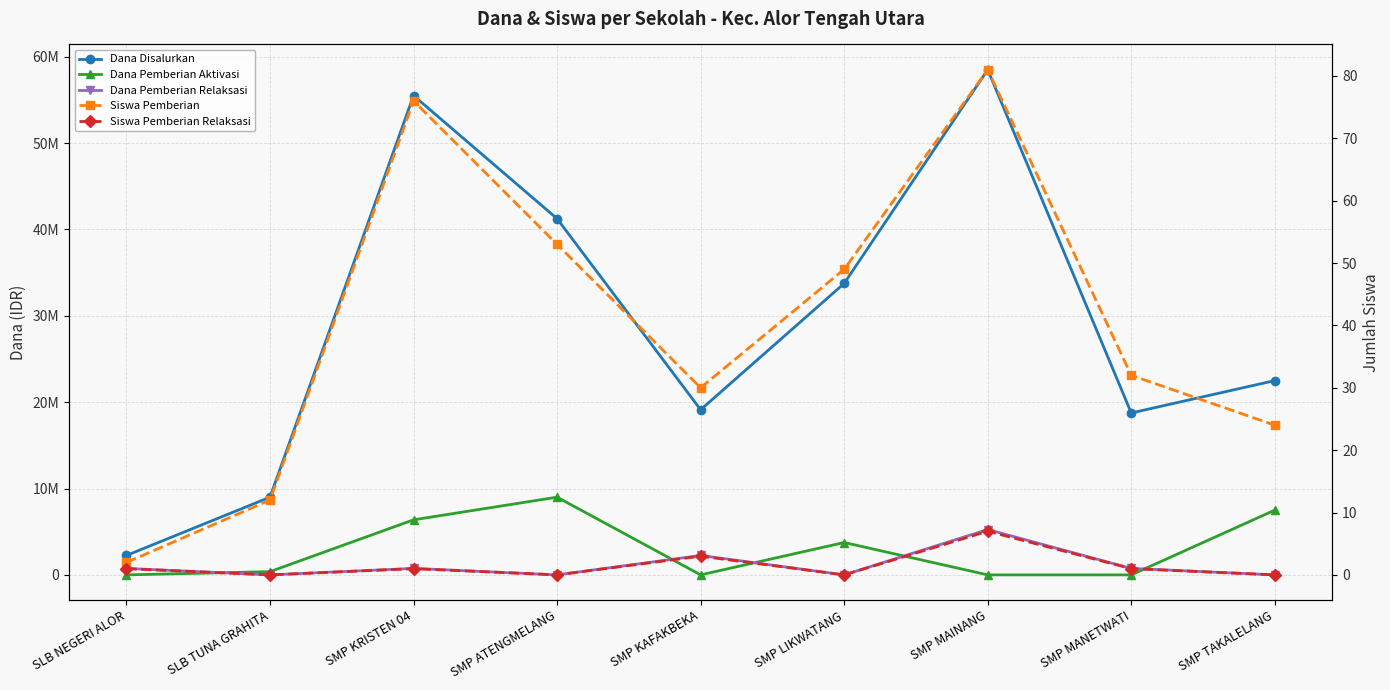

True or false: Siswa Pemberian and Dana Pemberian Relaksasi cross at least once.

True